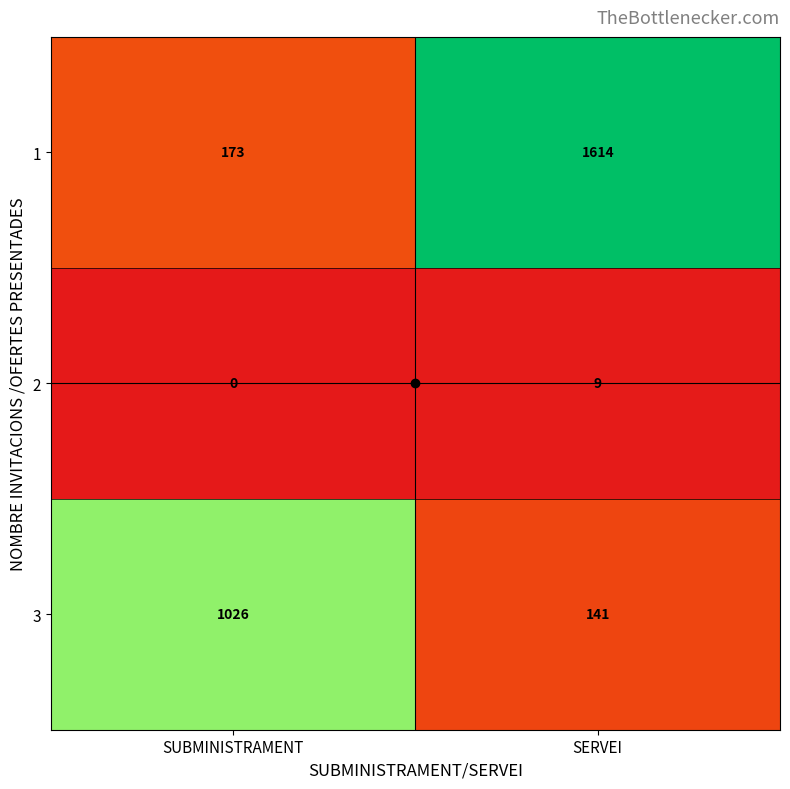

Which series has the widest spread of values?

1